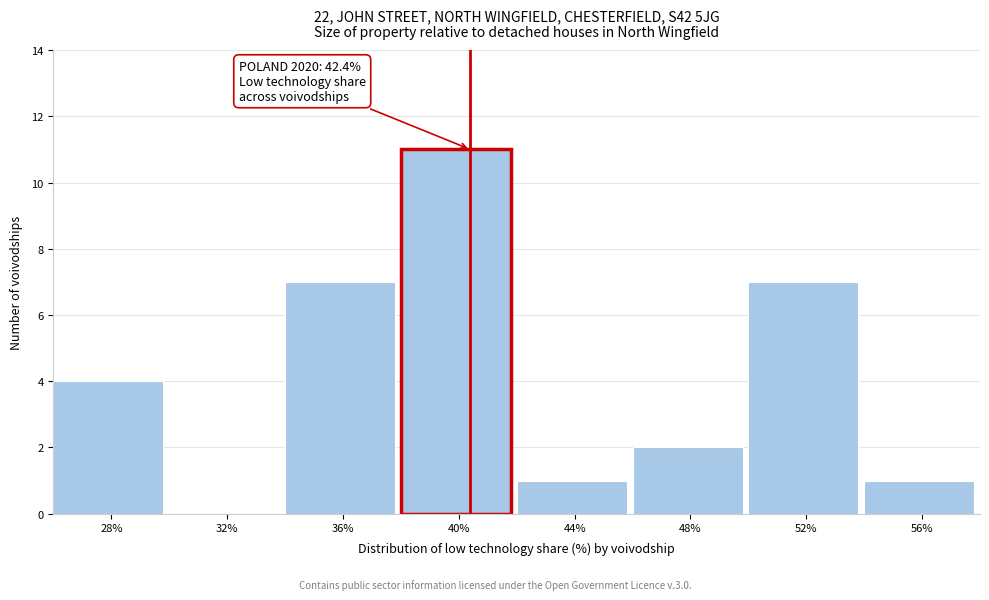

Reading right to left, extract all data points from this chart.

56%=1	52%=7	48%=2	44%=1	40%=11	36%=7	32%=0	28%=4